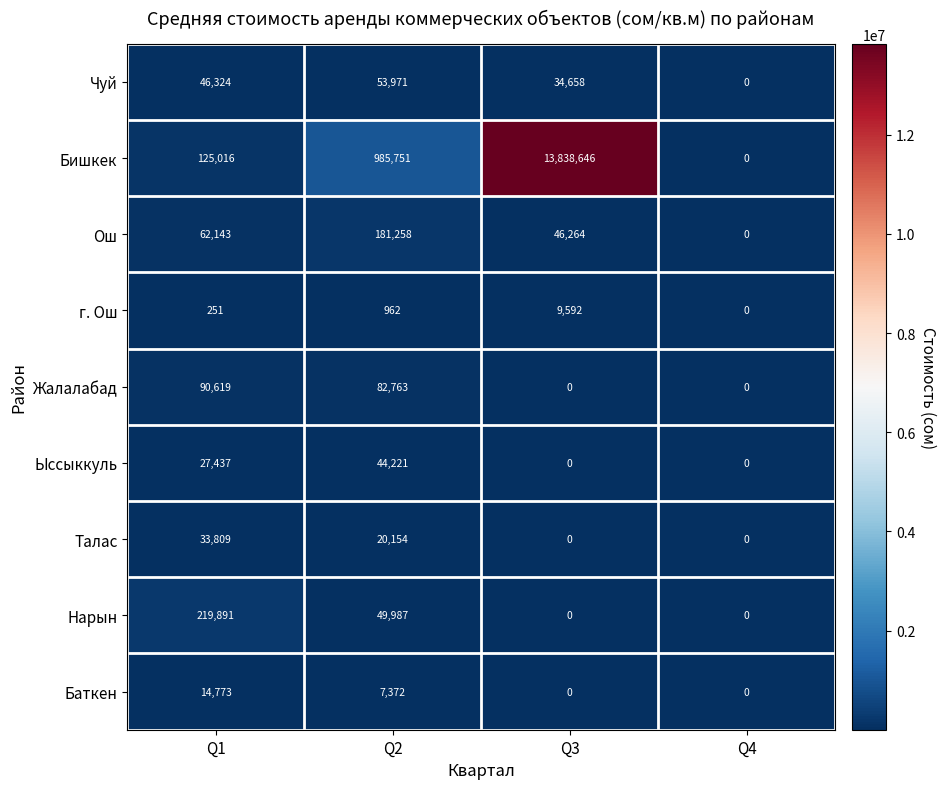

Which series has the largest range (max minus min)?

Бишкек